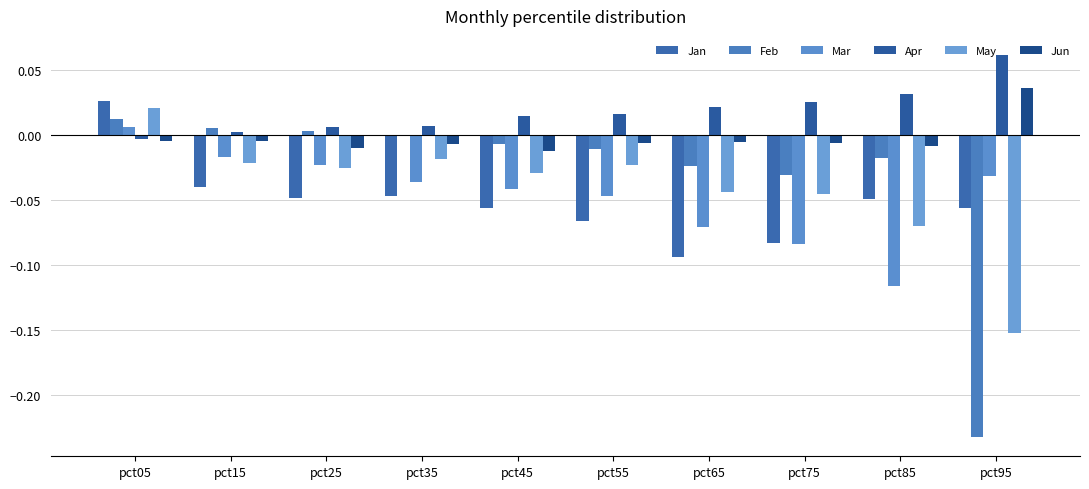

At how many categories does at least one series exceed 0?

10